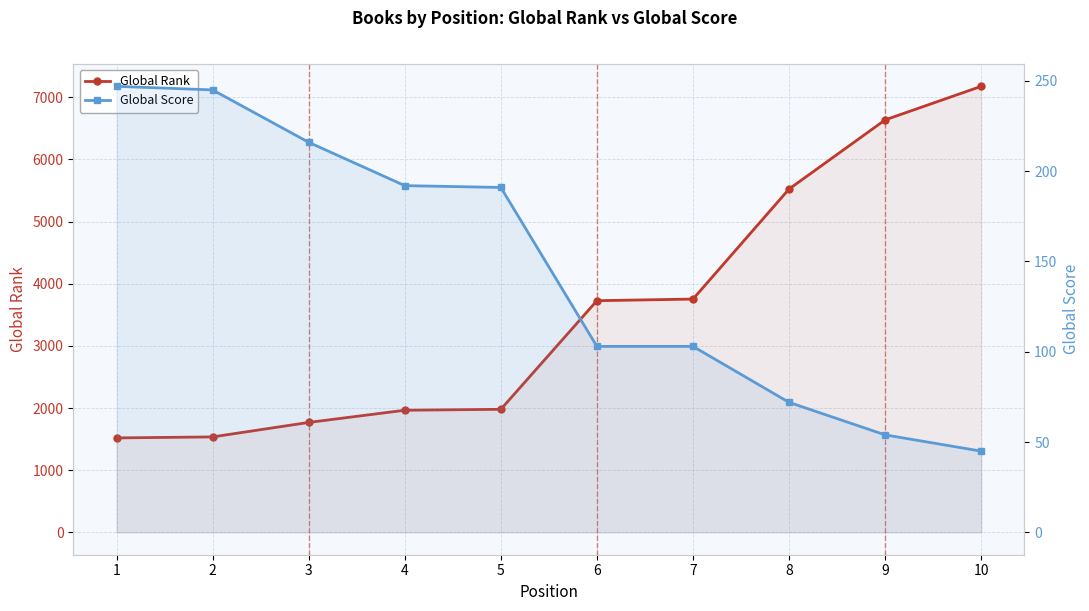

What is the total value across all series at 3?

1985